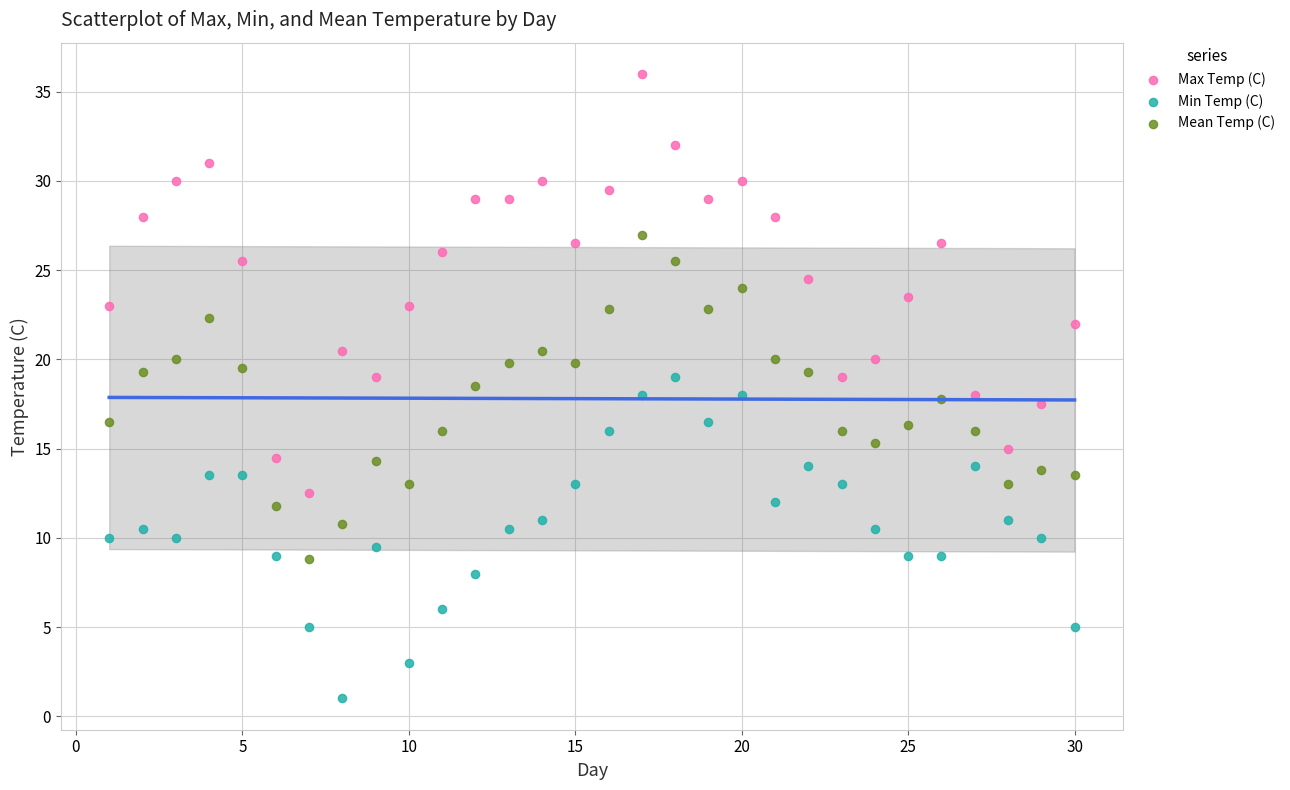

Across all data points, what is the range of X values (max minus min)?

29.0